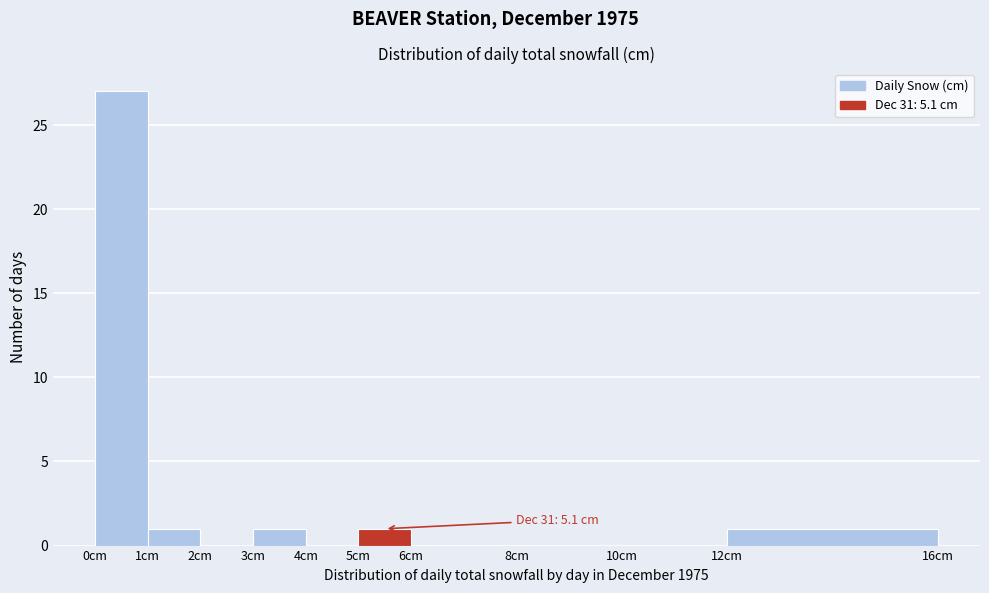

Over which range of the x-axis is the bar tallest?

0 to 1